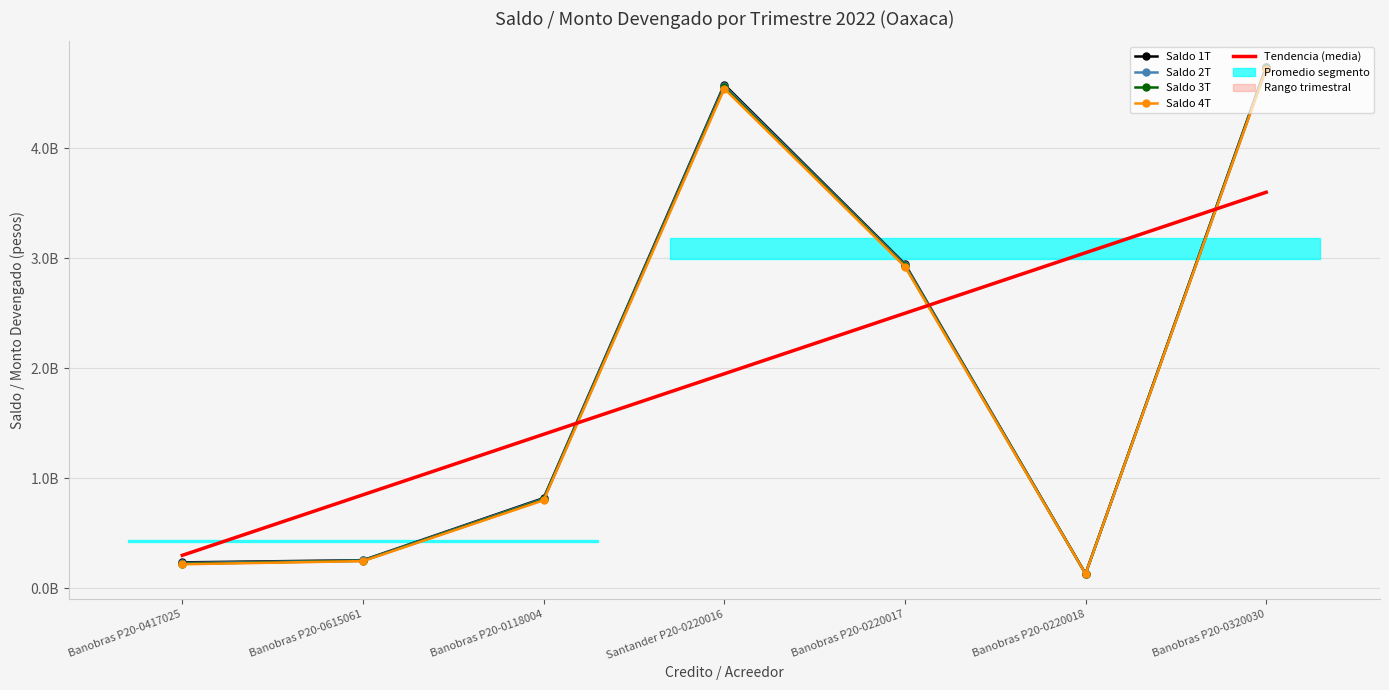

Where does the Saldo 2T series first go above 814899218?

Banobras P20-0118004